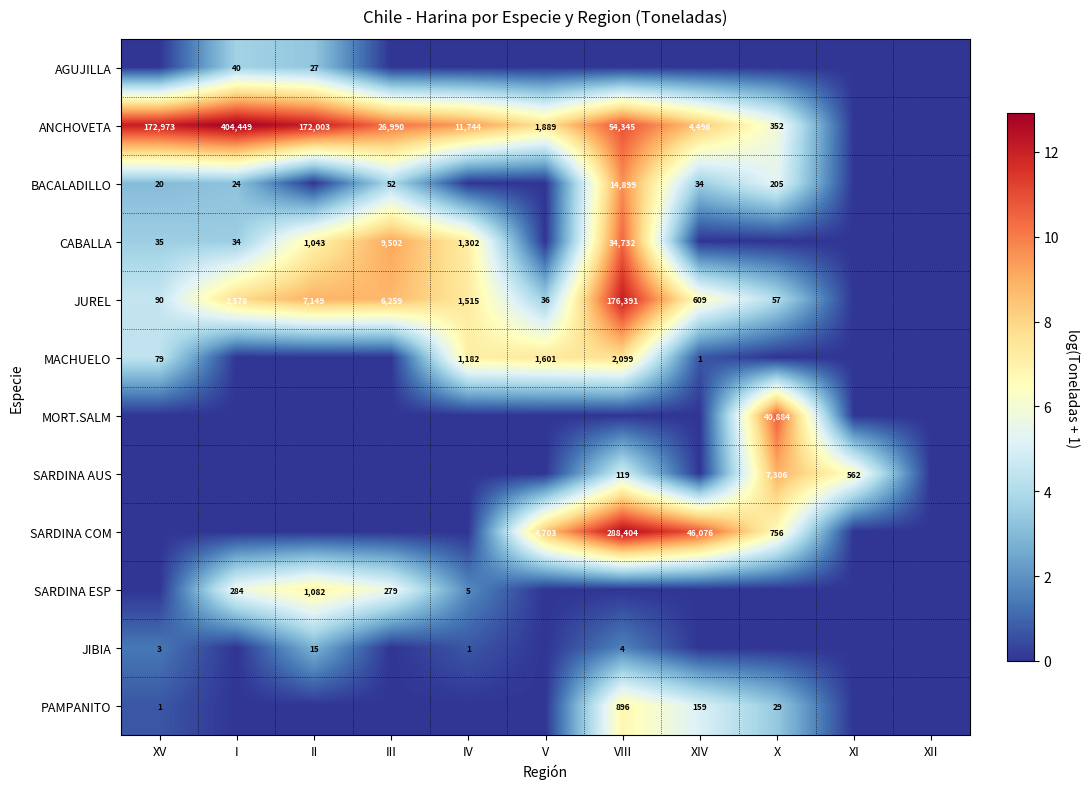

Is it true that ANCHOVETA equals 292495 at XV?

False